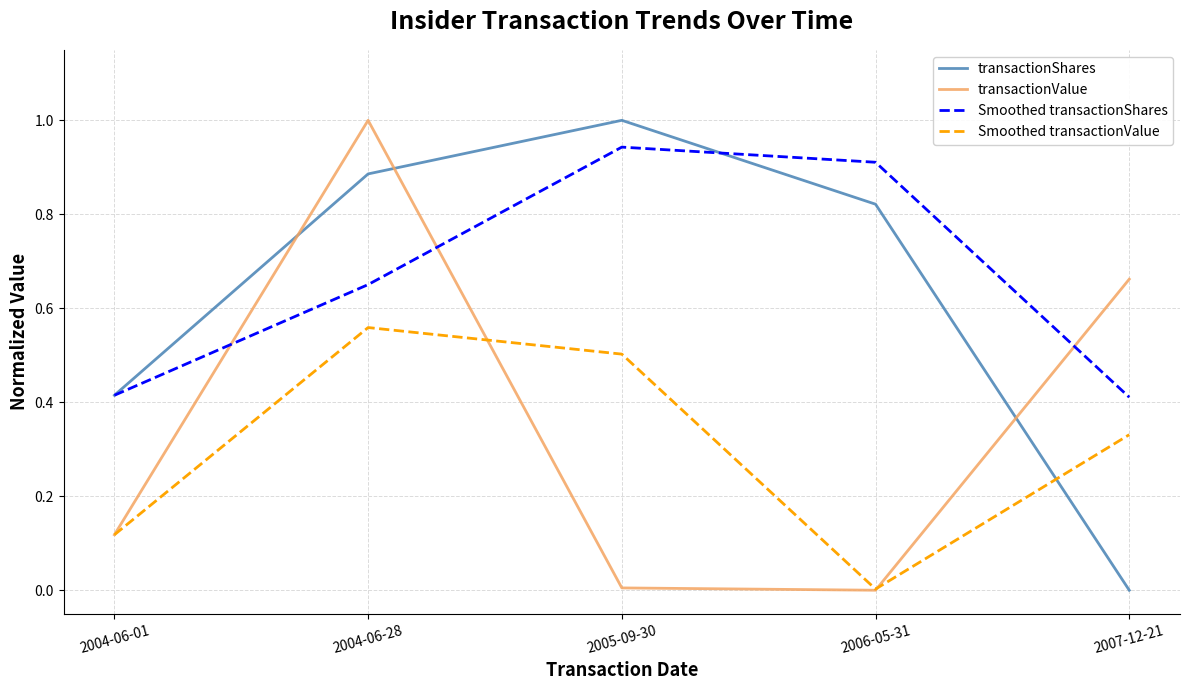

Rank the categories by transactionShares value from lowest to highest.

2007-12-21, 2004-06-01, 2006-05-31, 2004-06-28, 2005-09-30